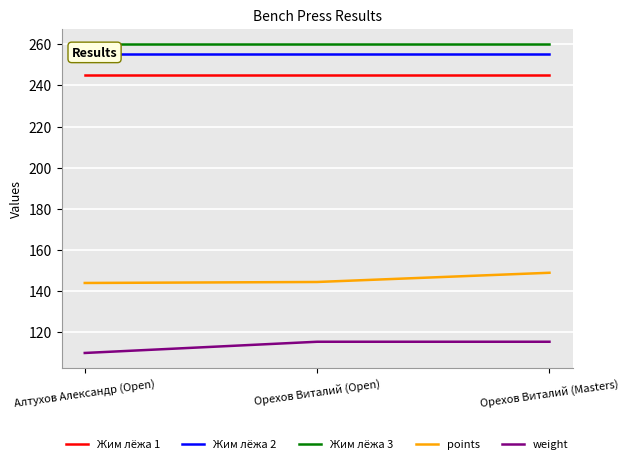

True or false: Жим лёжа 2 has a value of 341.8 at Орехов Виталий (Open).

False